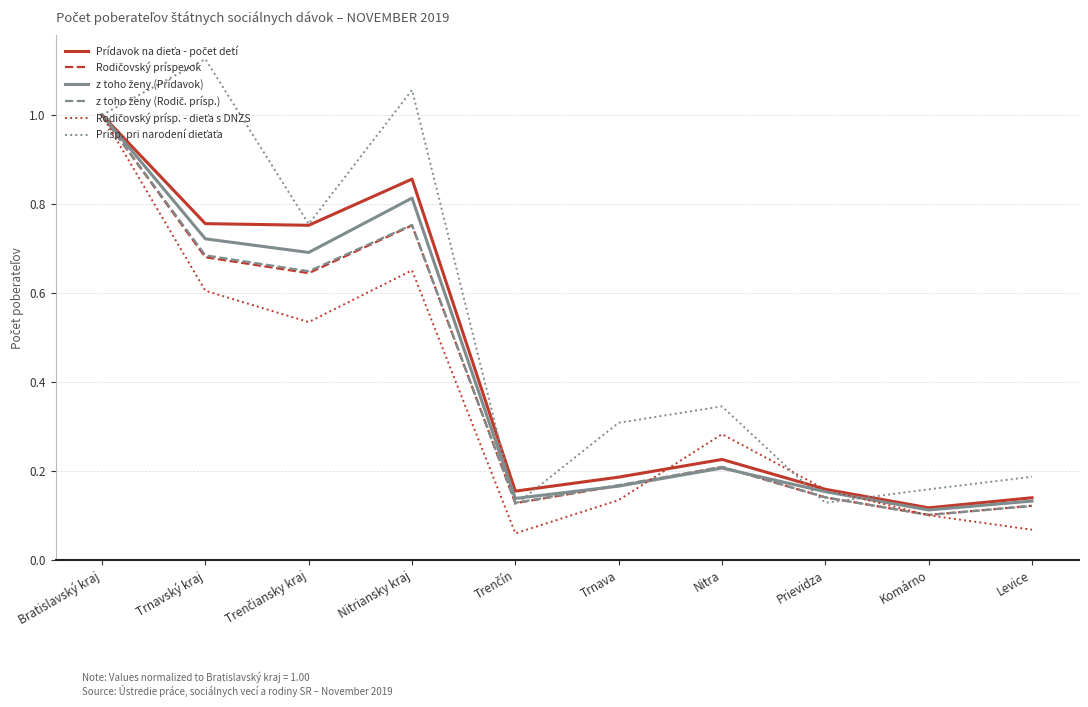

At which category is the sum across all series the highest?

Bratislavský kraj